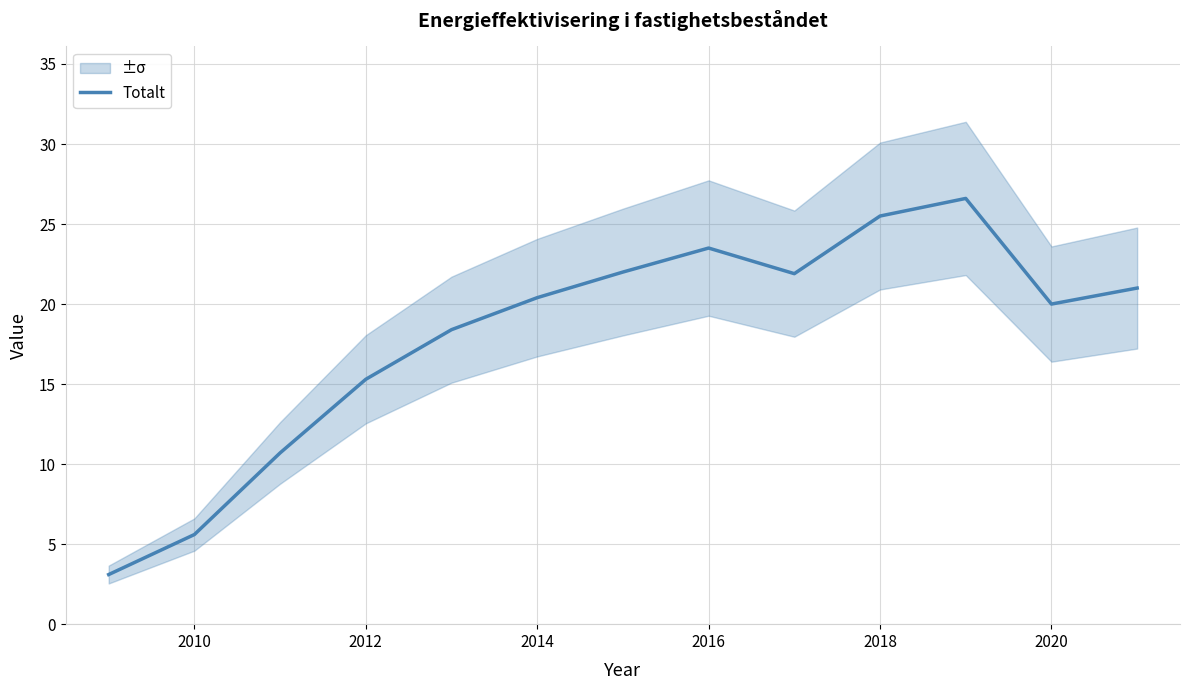

The value of Totalt at 2010 is 5.6. True or false?

True